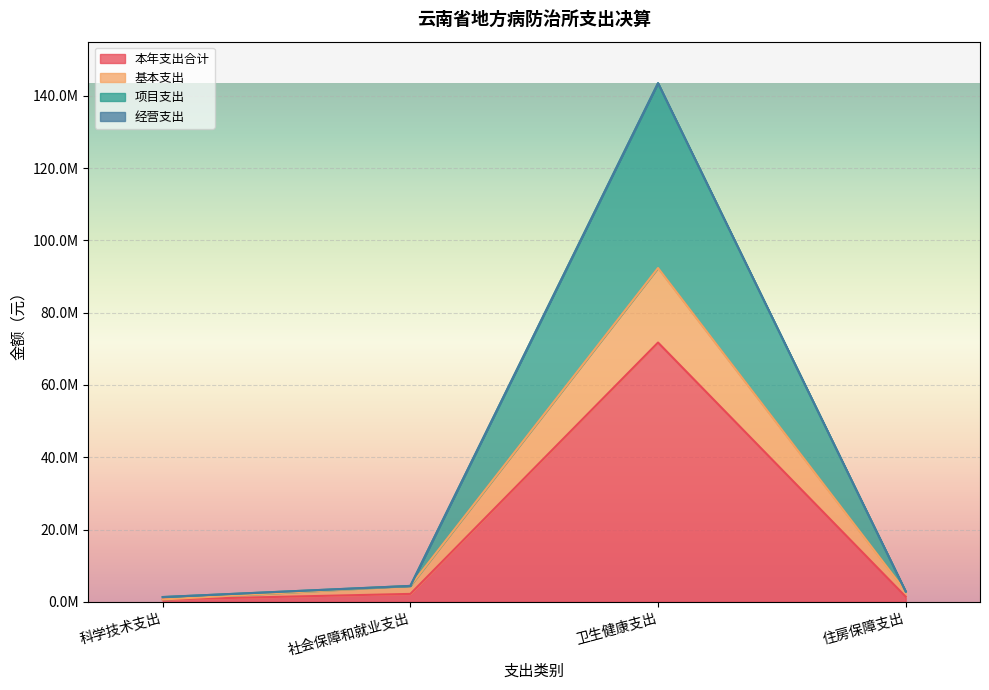

At which category does the chart reach its minimum across all series?

科学技术支出